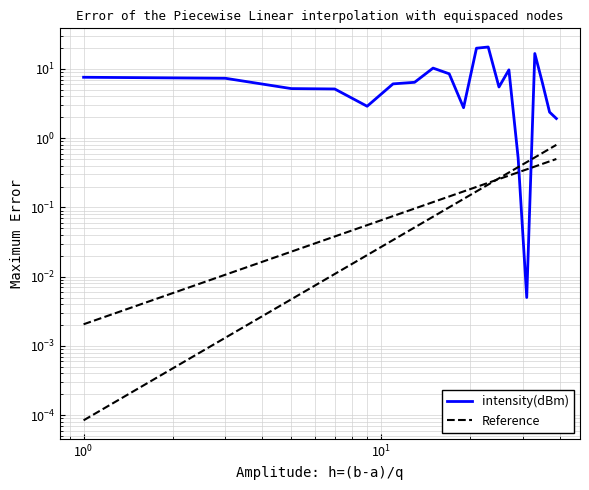

What are all the series names shown in the legend?

intensity(dBm), Reference